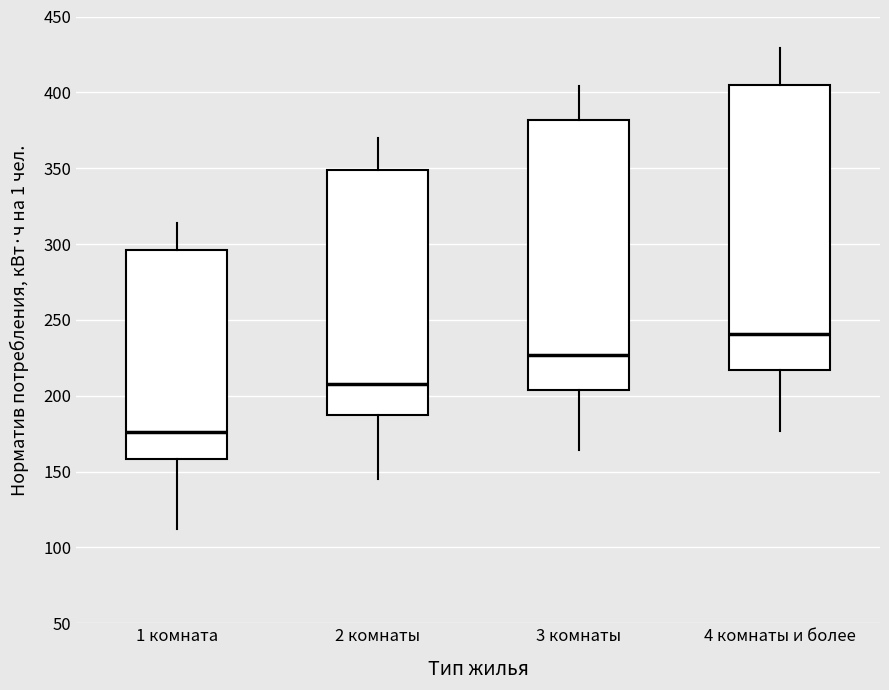

Which box has the highest median line?

4 комнаты и более